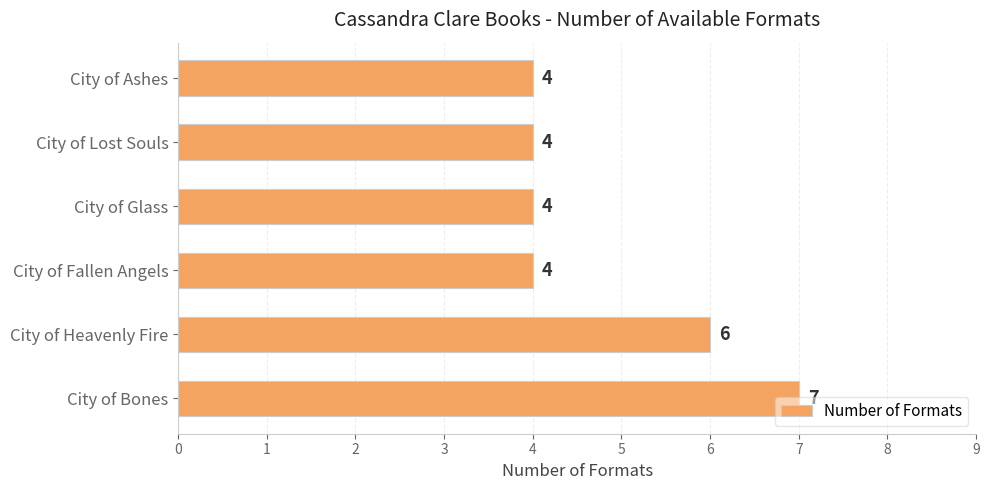

The chart shows a value of 7 at City of Bones. True or false?

True